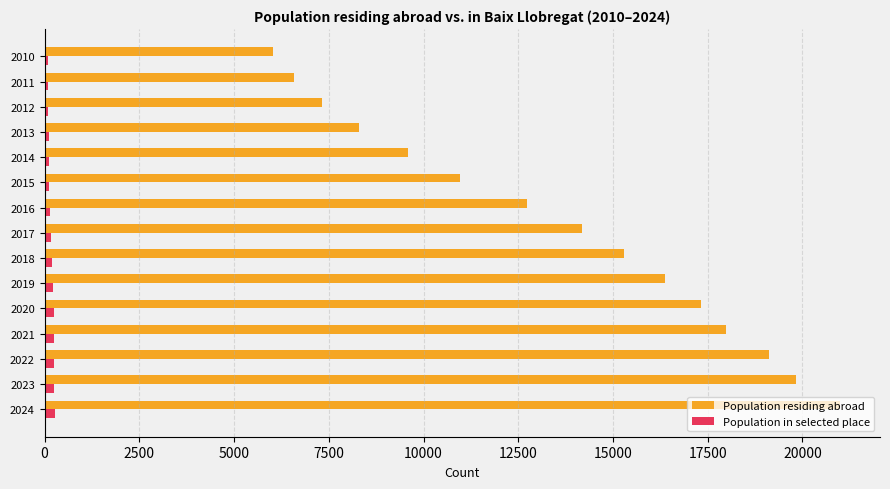

Which series has the widest spread of values?

Population residing abroad